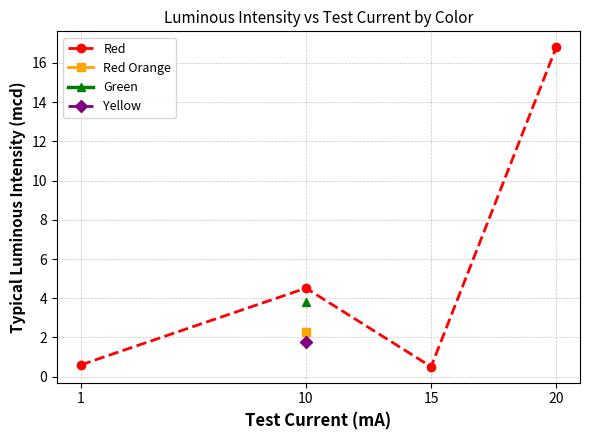

What is the sum of all Red values?

22.4